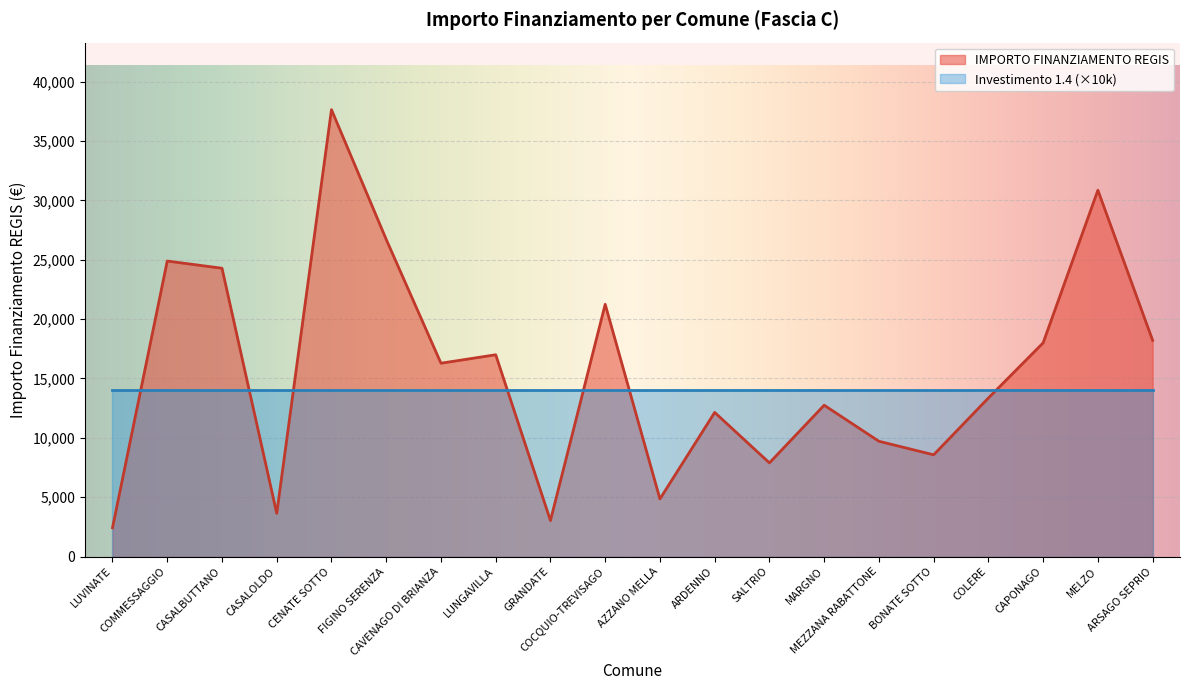

True or false: the data shows 30852 at MELZO.

True